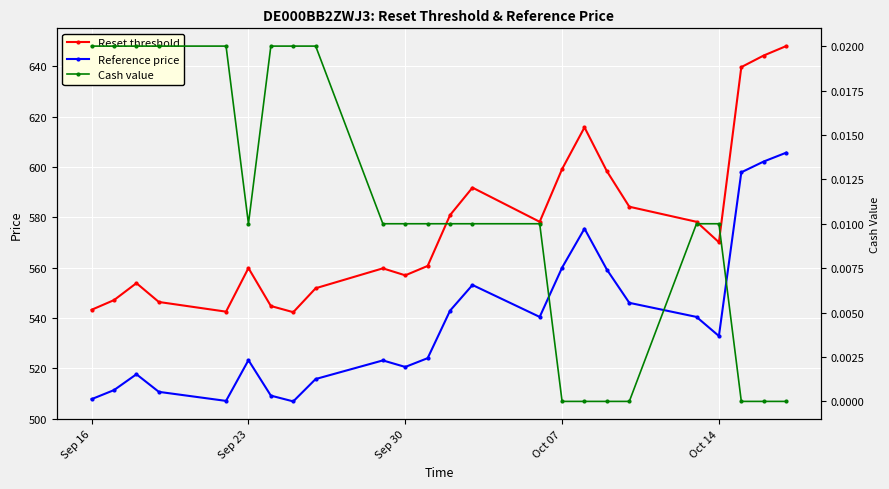

Which series has the largest total across all categories?

Reset threshold